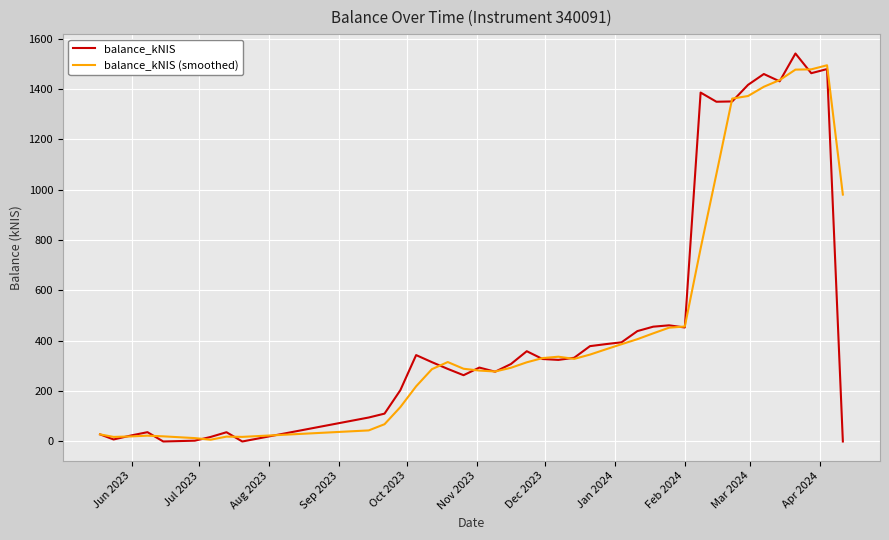

What is the maximum value shown in the chart?

1540.9